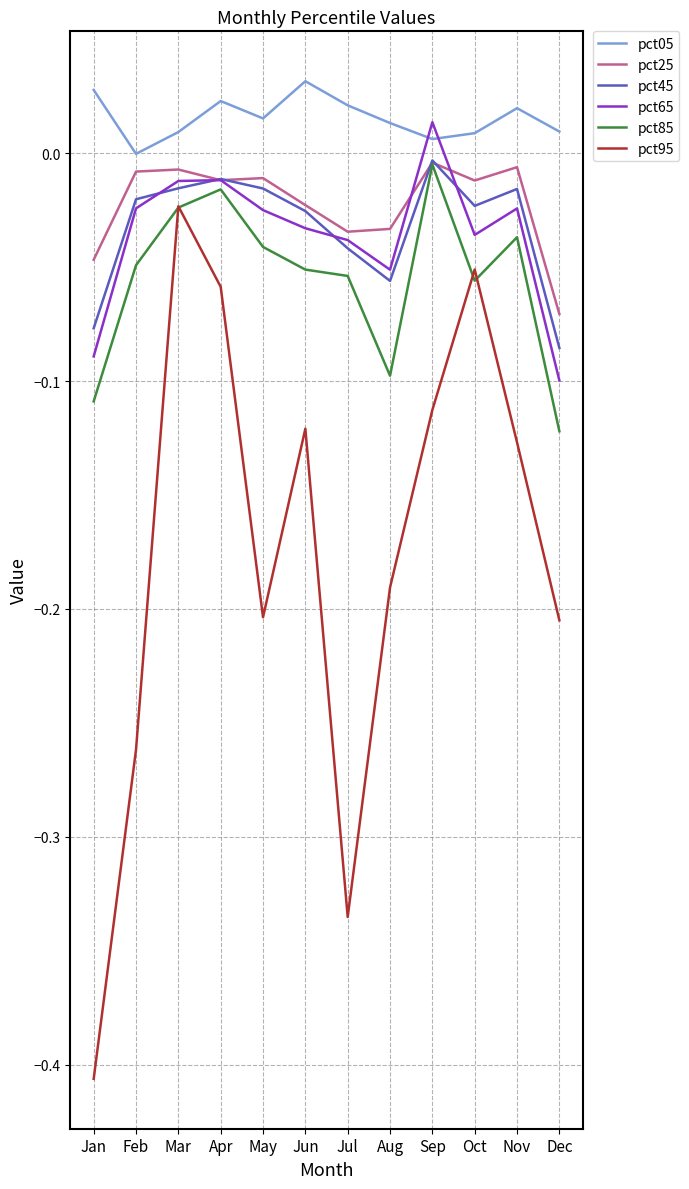

At which category does pct05 reach its first local valley?

Feb